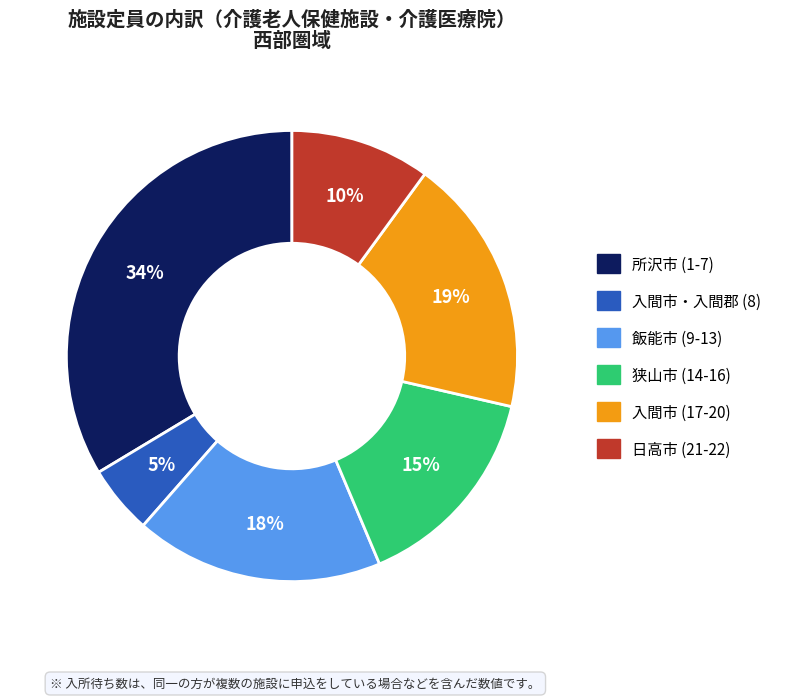

Is there any slice that represents more than half of the pie?

No